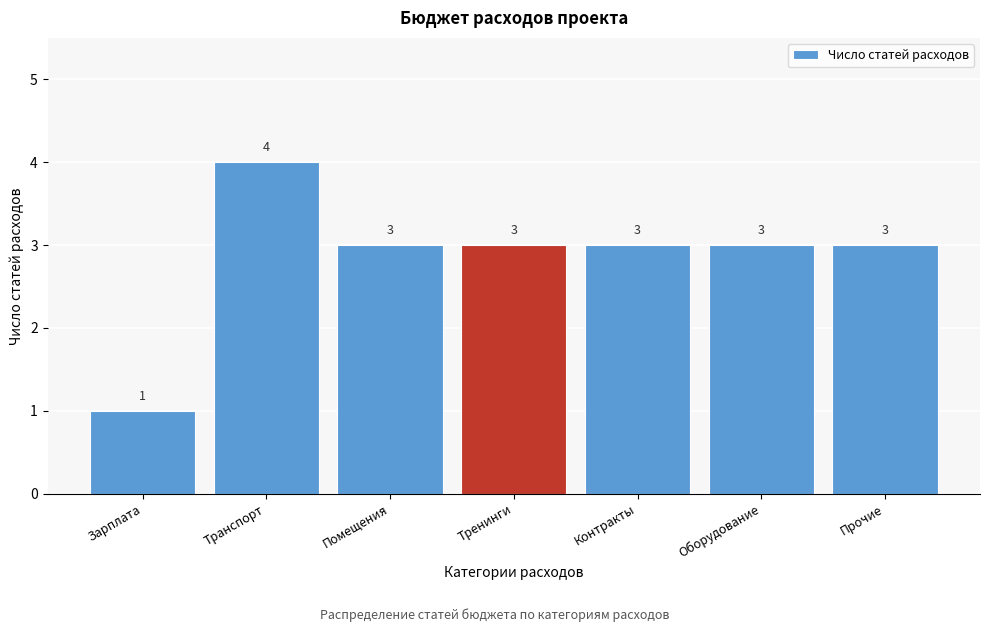

Reading left to right, what are all the values shown in this chart?

1	4	3	3	3	3	3